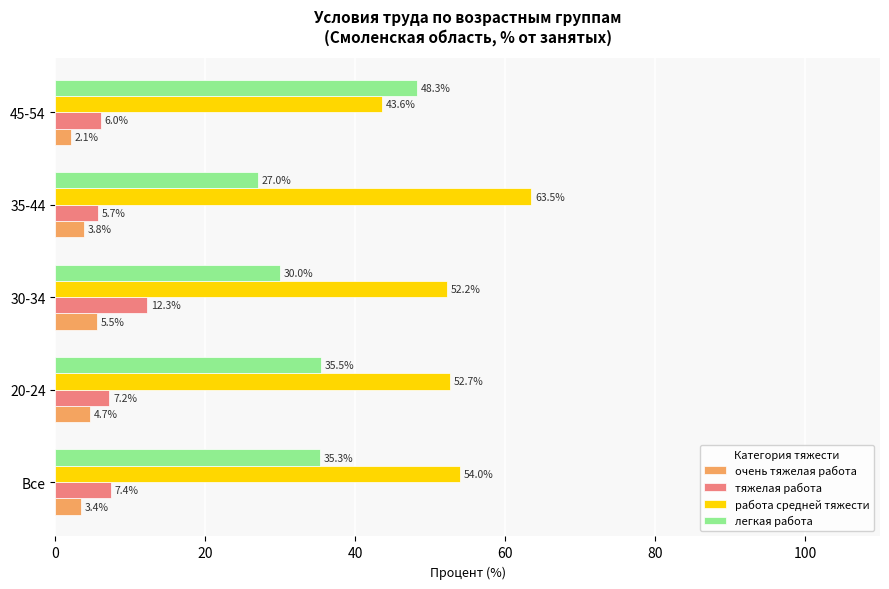

At how many categories does at least one series exceed 55?

1